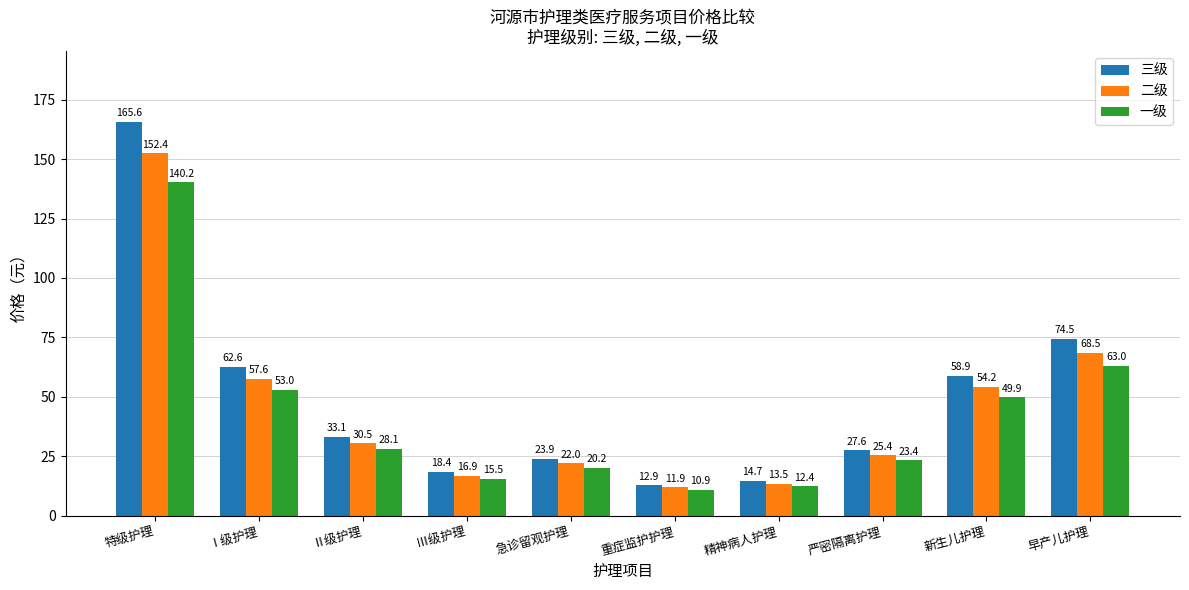

What is the label of the 8th bar from the left?

严密隔离护理